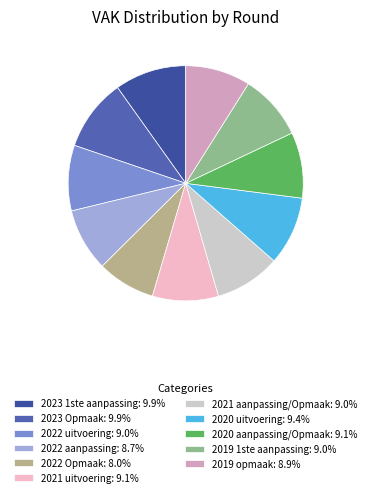

Count the number of slices in the pie.

11